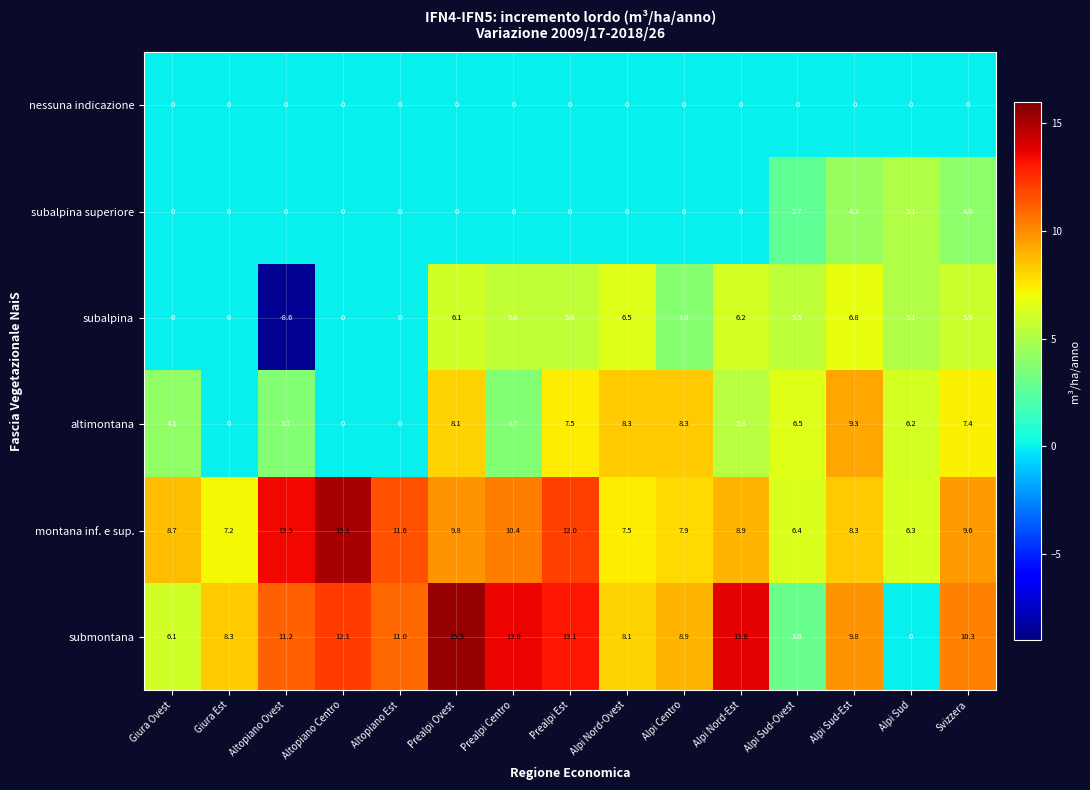

What is the minimum value shown in the chart?

-8.6